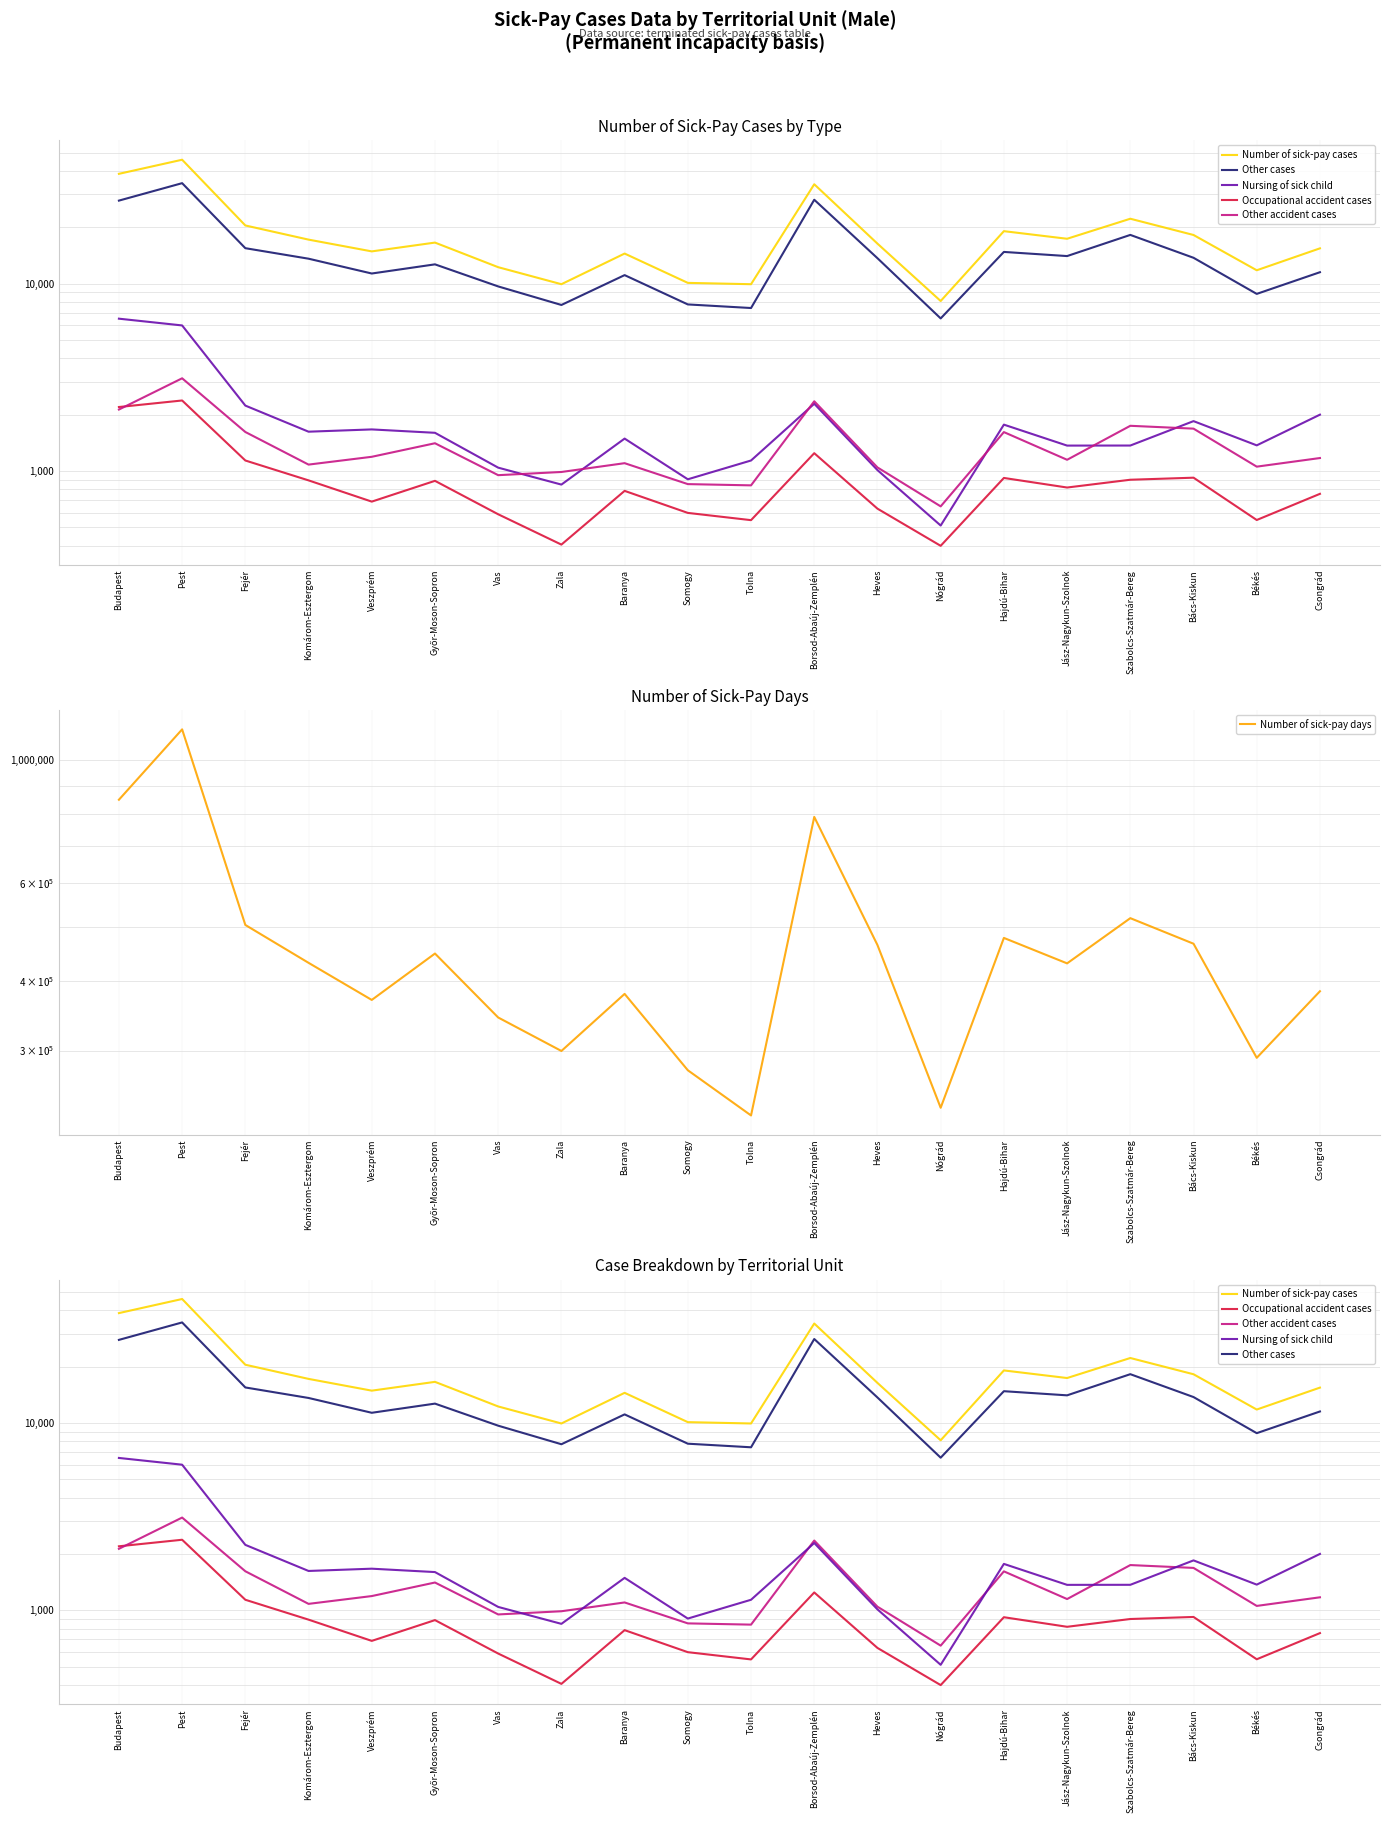

Which series has the largest range (max minus min)?

Number of sick-pay days